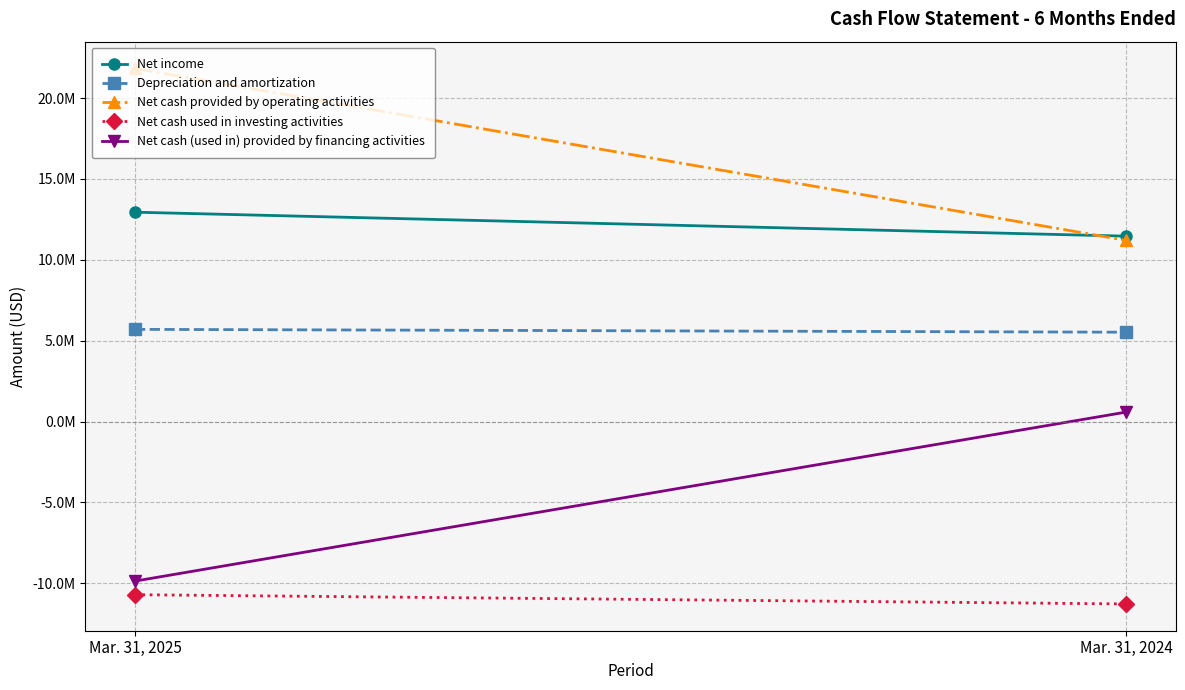

How many categories are shown in the chart?

2